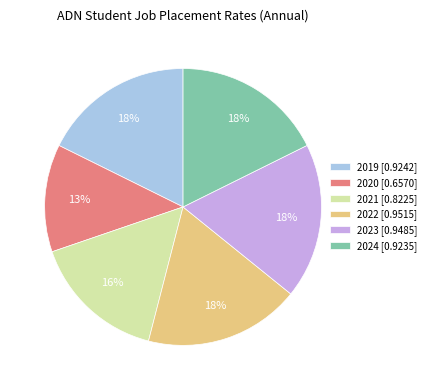

To the nearest percent, what is the combined percentage of 2019 [0.9242] and 2023 [0.9485]?

36%